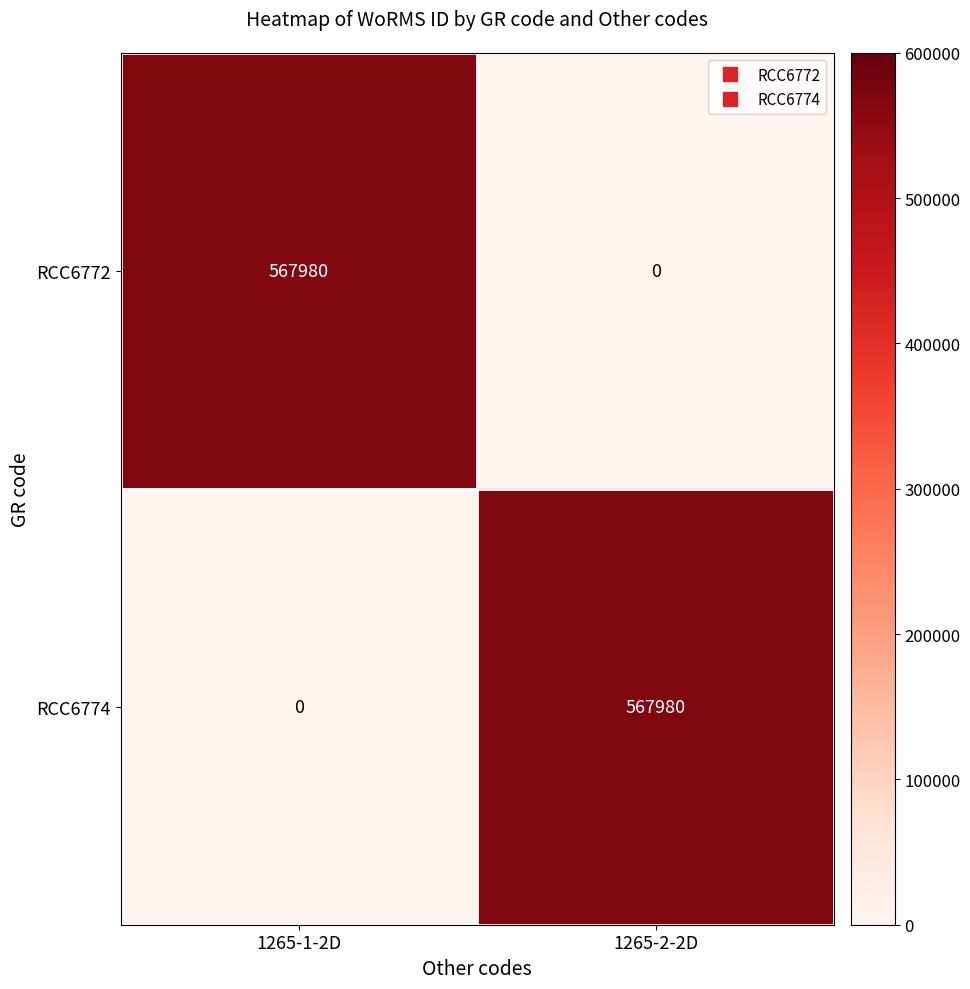

What is the spread (max minus min) of values at 1265-1-2D?

567980